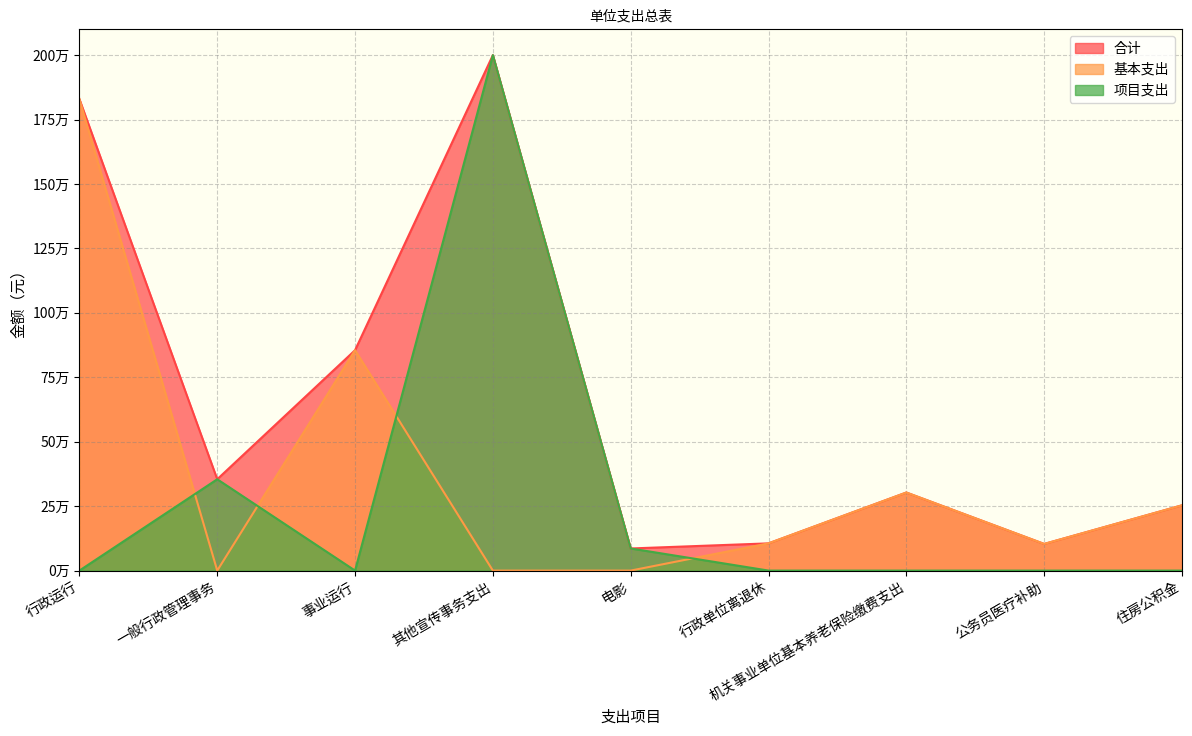

Is it true that 项目支出 equals 1290275.9 at 行政单位离退休?

False